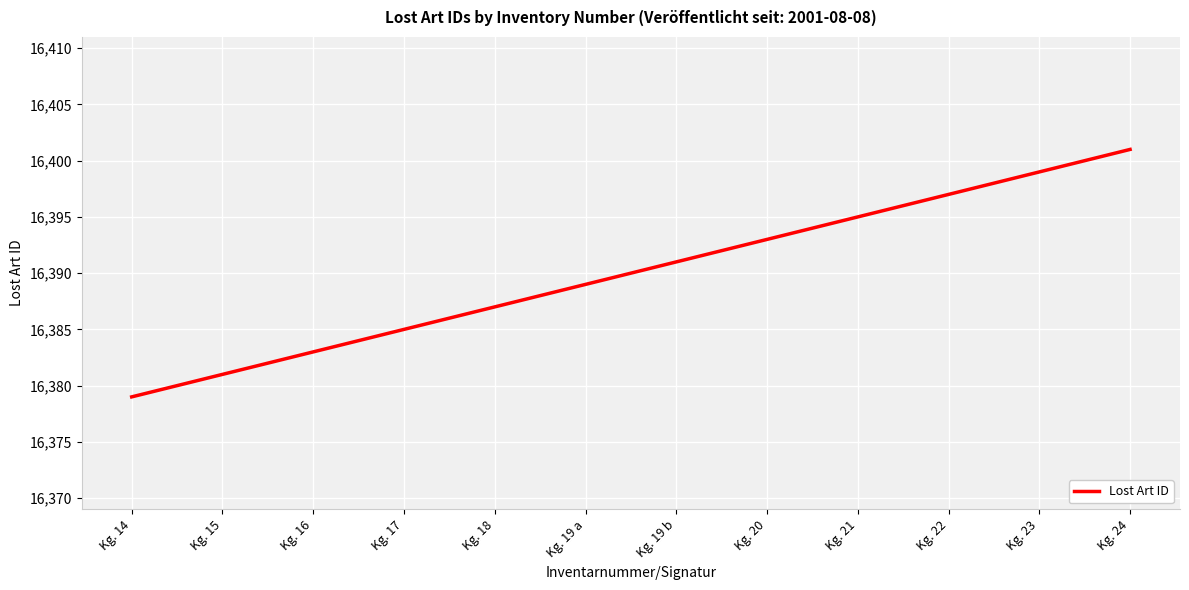

What position from the right is Kg. 23?

2